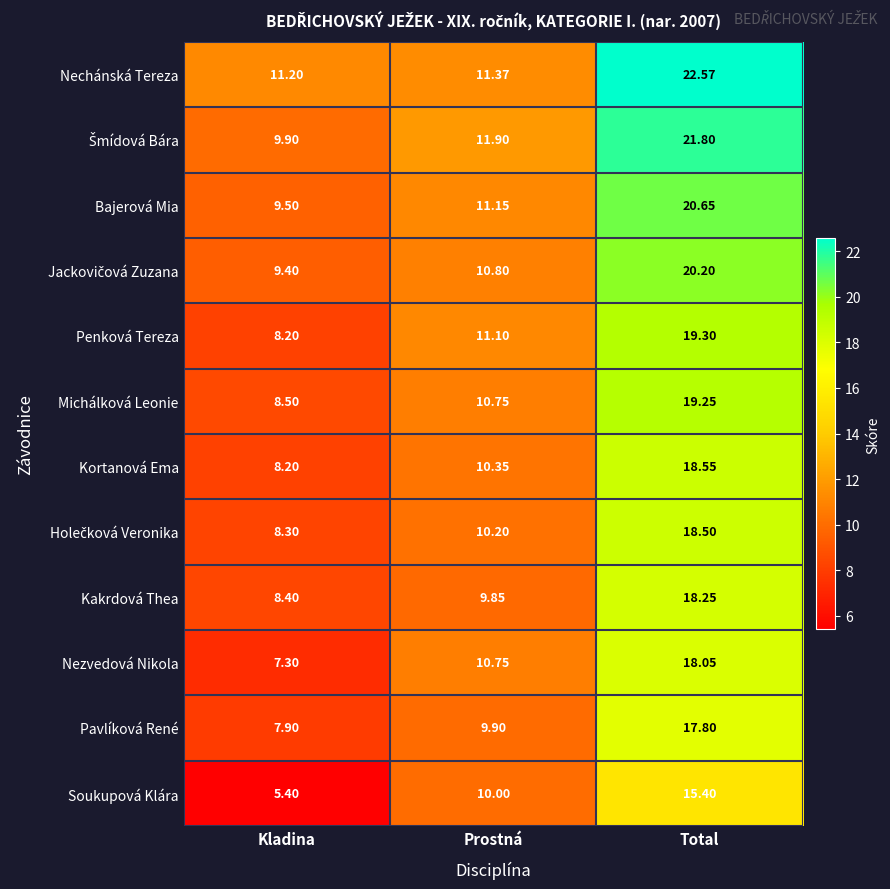

Which series has the largest total across all categories?

Nechánská Tereza